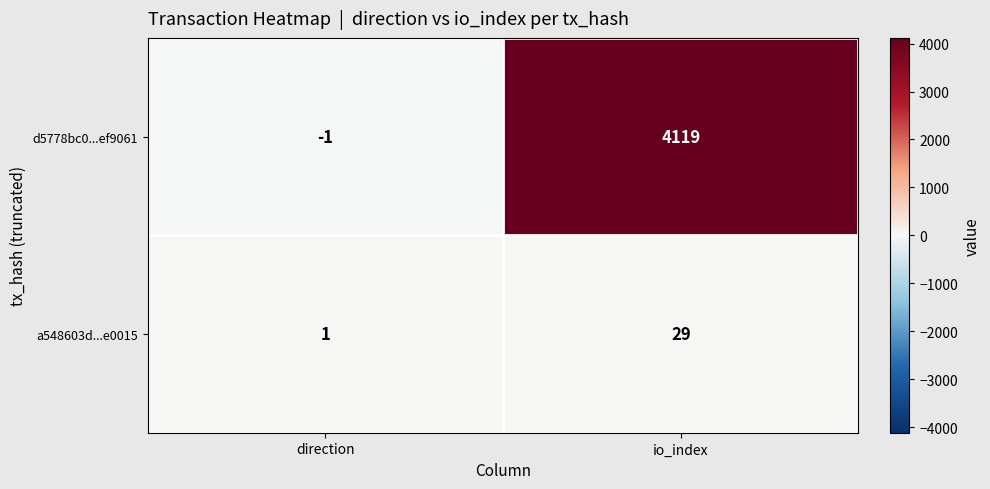

Reading left to right, what are all the values shown in this chart?

d5778bc0...ef9061: -1	4119
a548603d...e0015: 1	29